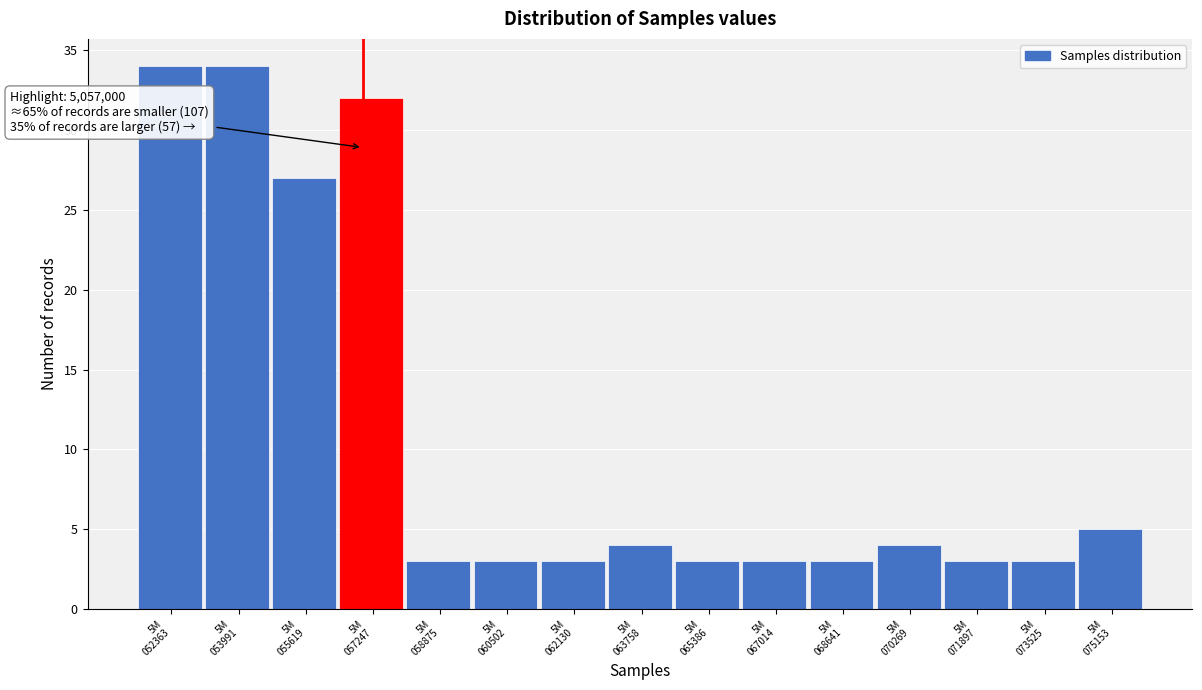

Reading left to right, what are all the values shown in this chart?

34	34	27	32	3	3	3	4	3	3	3	4	3	3	5